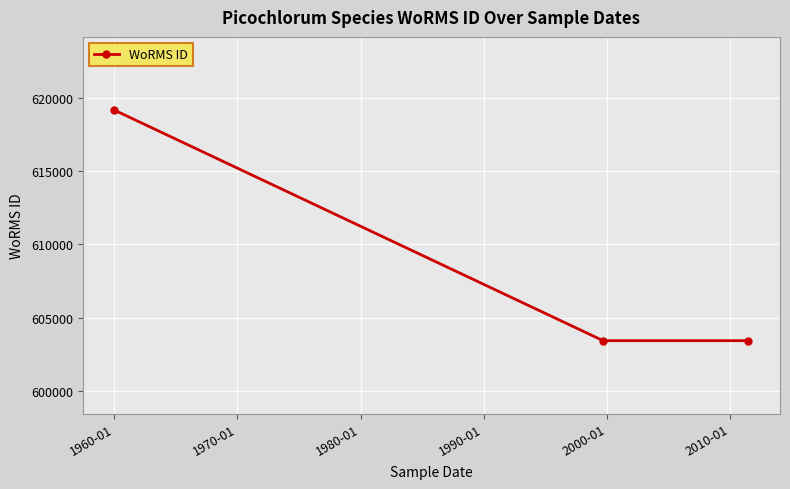

What is the average value?

608677